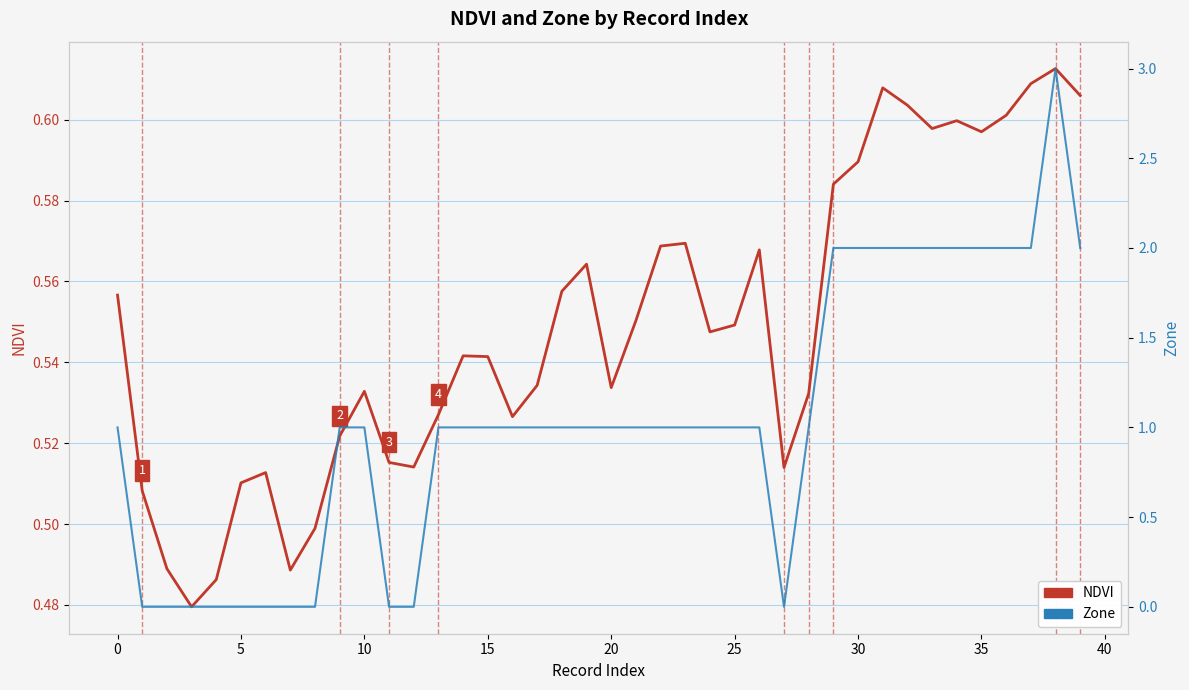

Rank the series by their maximum value, from lowest to highest.

NDVI, Zone